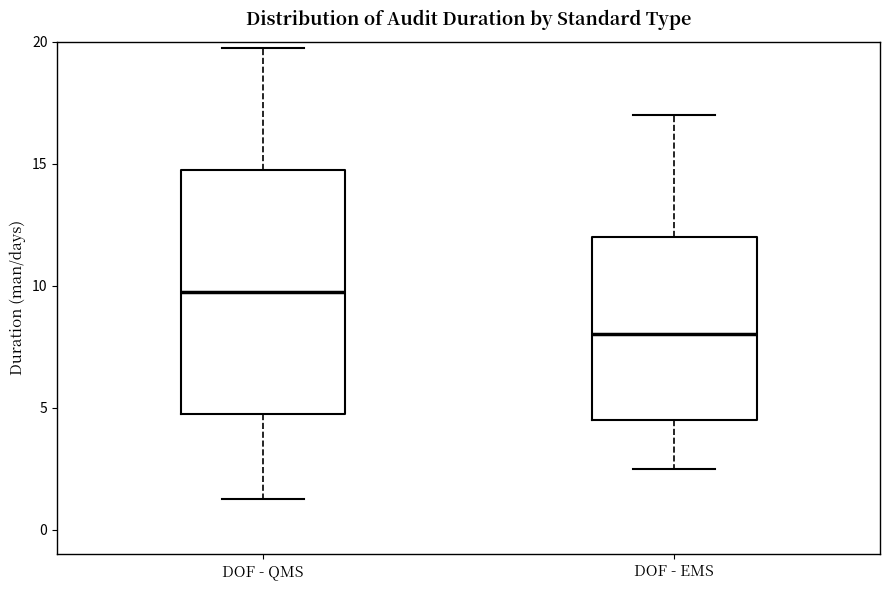

Reading left to right, transcribe this box plot: for each box, give where its median line is, the range the box spans, and where its two whiskers end, as read against the y-axis. The values are not printed on the chart, so give them approximately, as read against the axis.

DOF - QMS: median 10.0, box 5.0 to 15.0, whiskers 1.5 to 20.0
DOF - EMS: median 8.0, box 4.5 to 12.0, whiskers 2.5 to 17.0